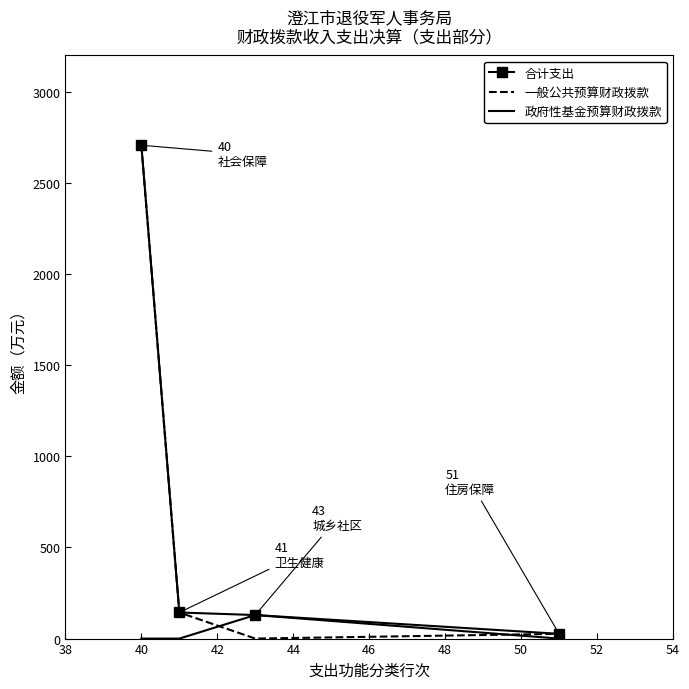

What is the greatest value displayed?

2707.5